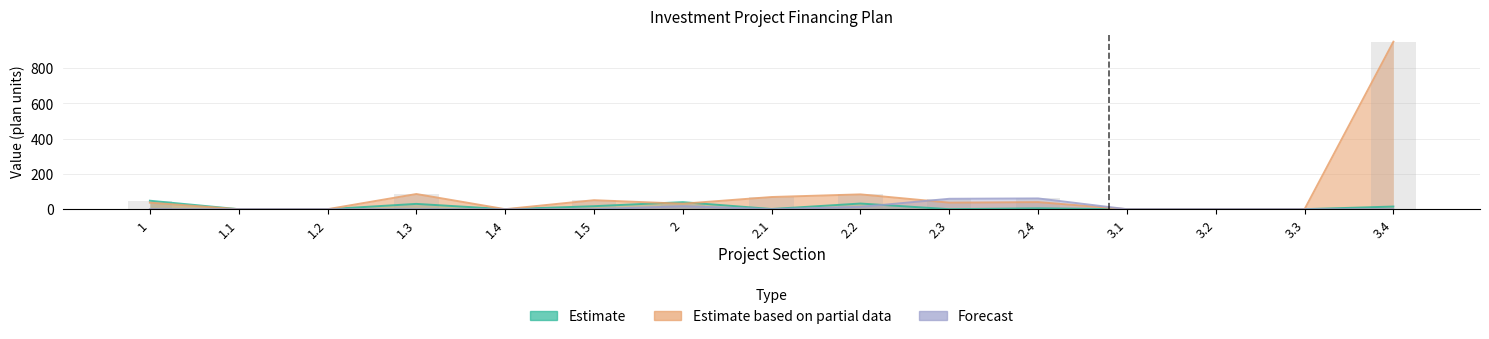

True or false: Estimate based on partial data has a value of 25 at 1.

False